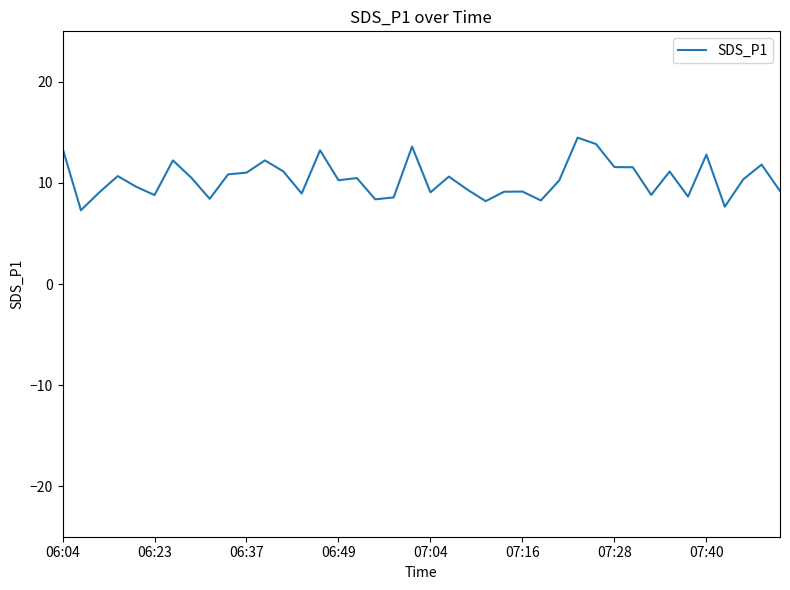

How many distinct data groups are displayed?

1